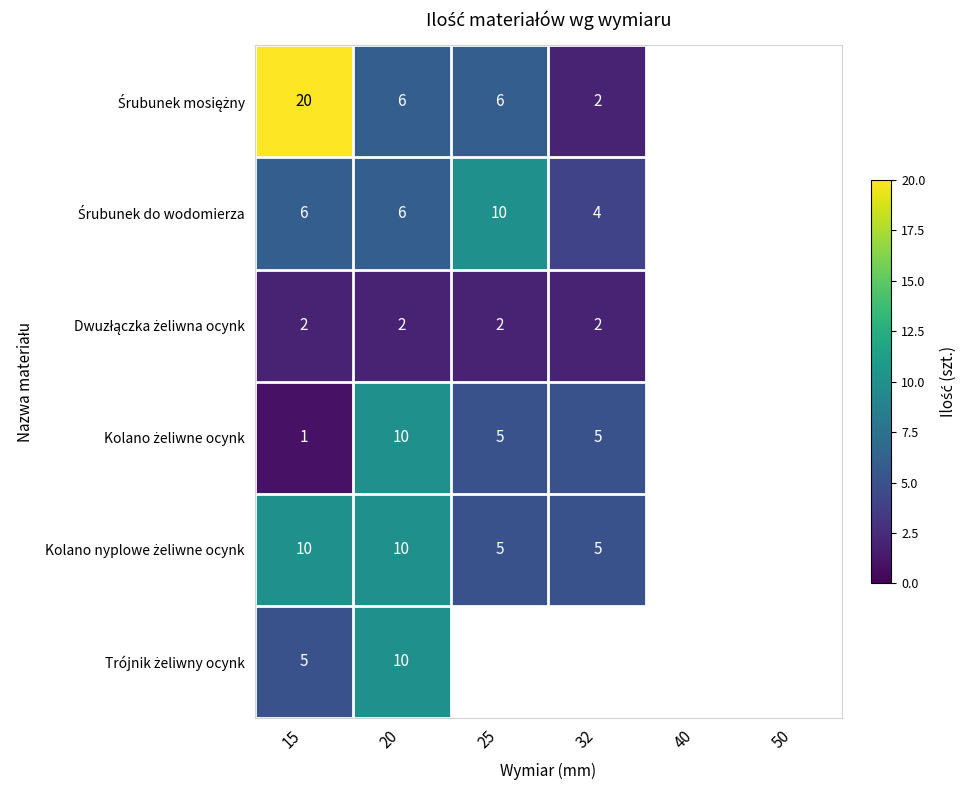

Between 25 and 32, which series saw the biggest shift?

Śrubunek do wodomierza